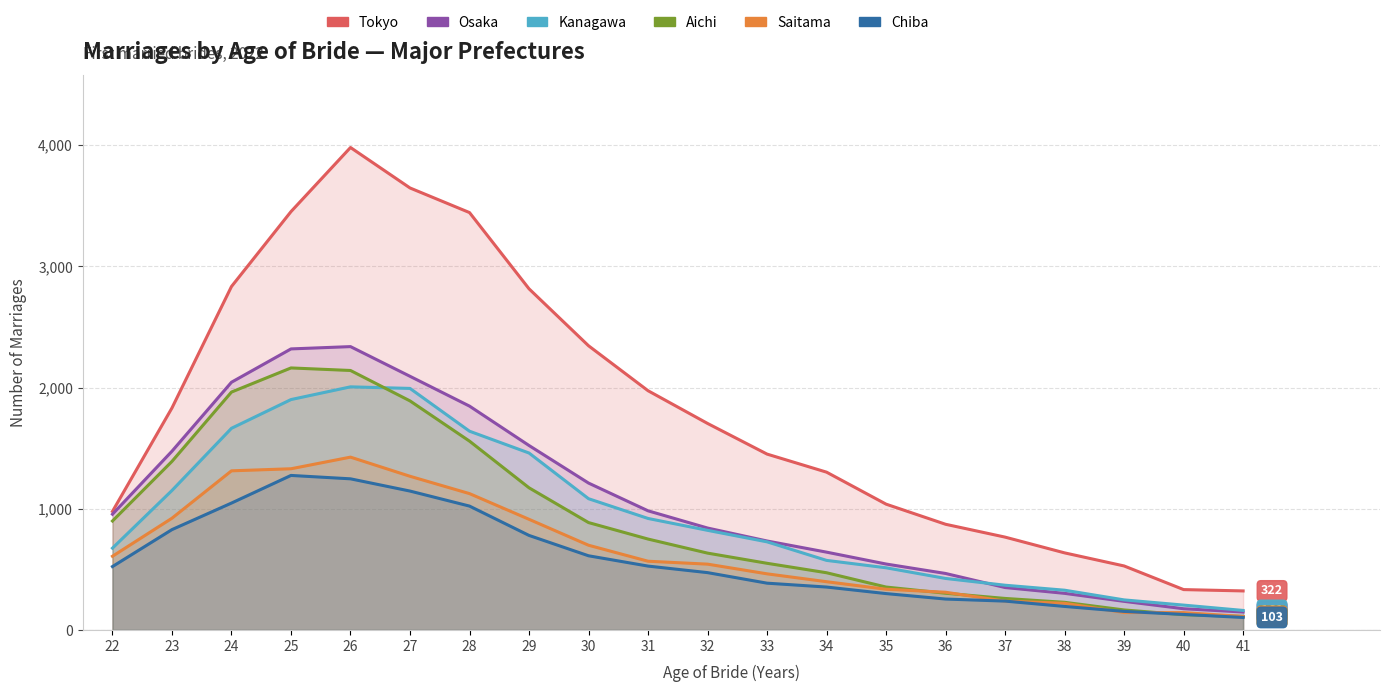

True or false: Kanagawa has more than 0 interior local peaks.

True